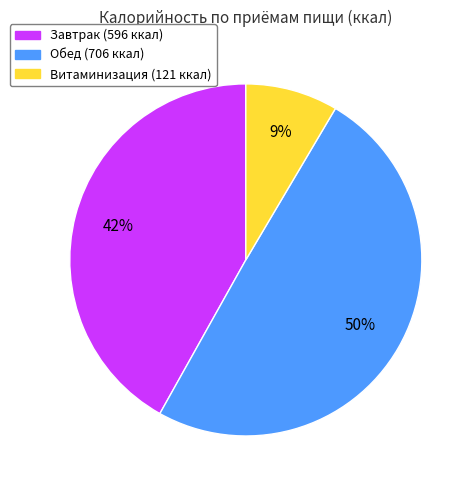

Does Витаминизация account for over 50% of the chart?

No